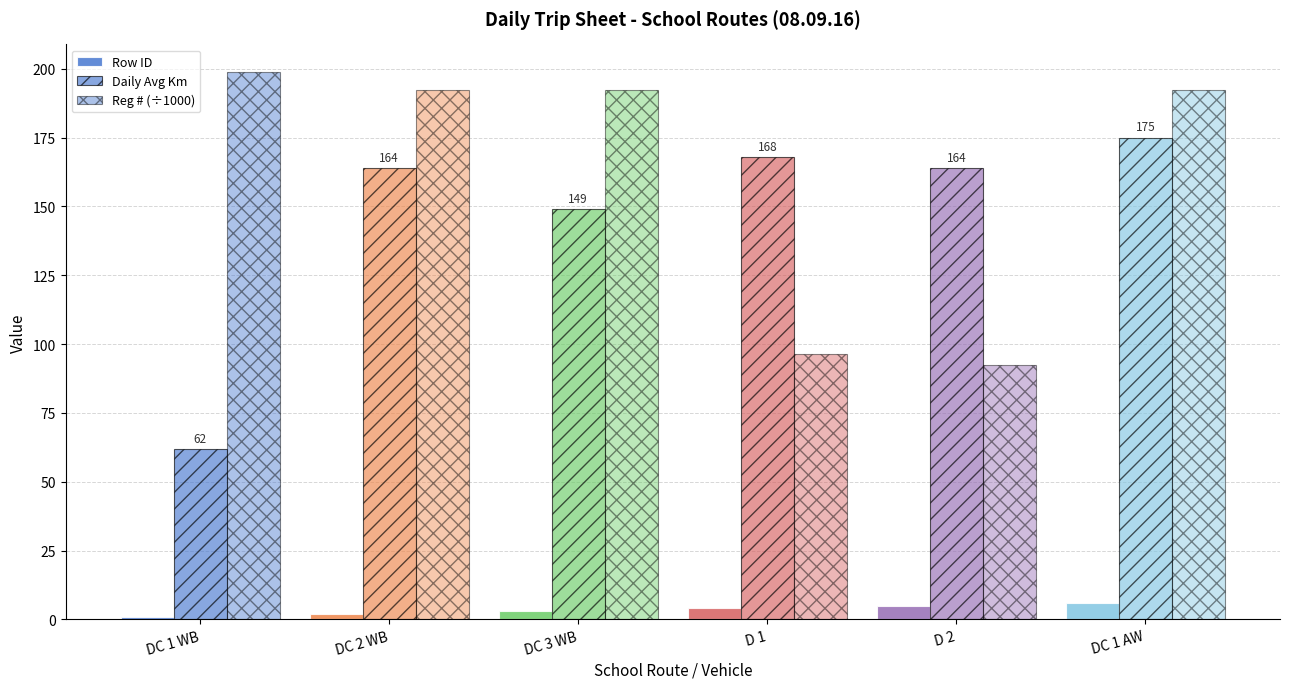

What is the value of the Daily Avg Km bar at the 3rd from the left?

149.0